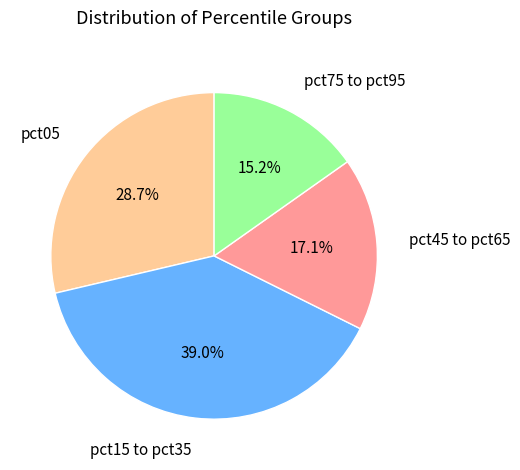

Is there a majority slice in this chart?

No